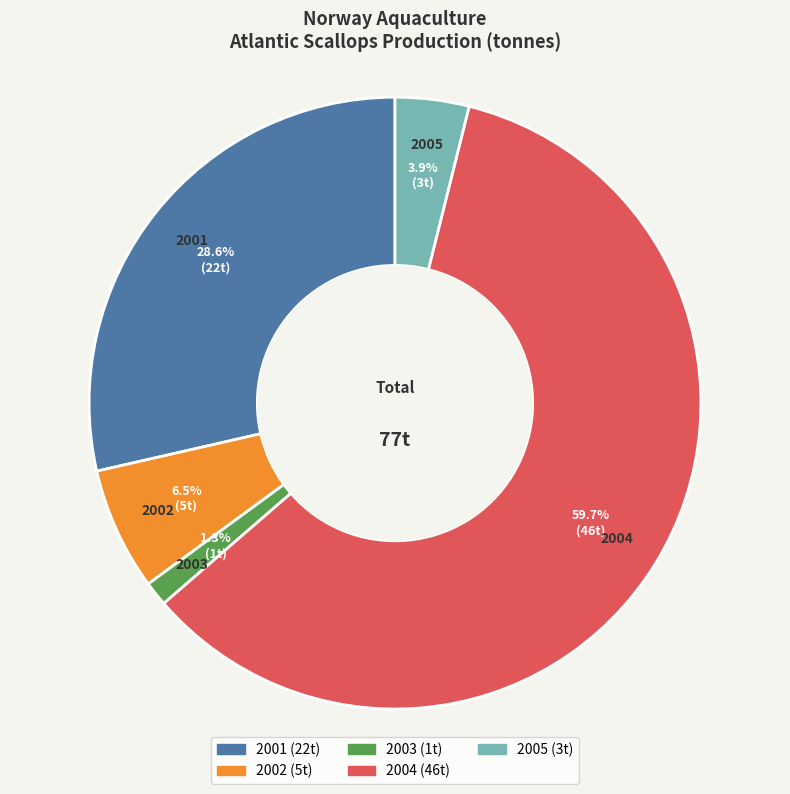

What is the ratio of the value at 2001 to the value at 2002?

4.4